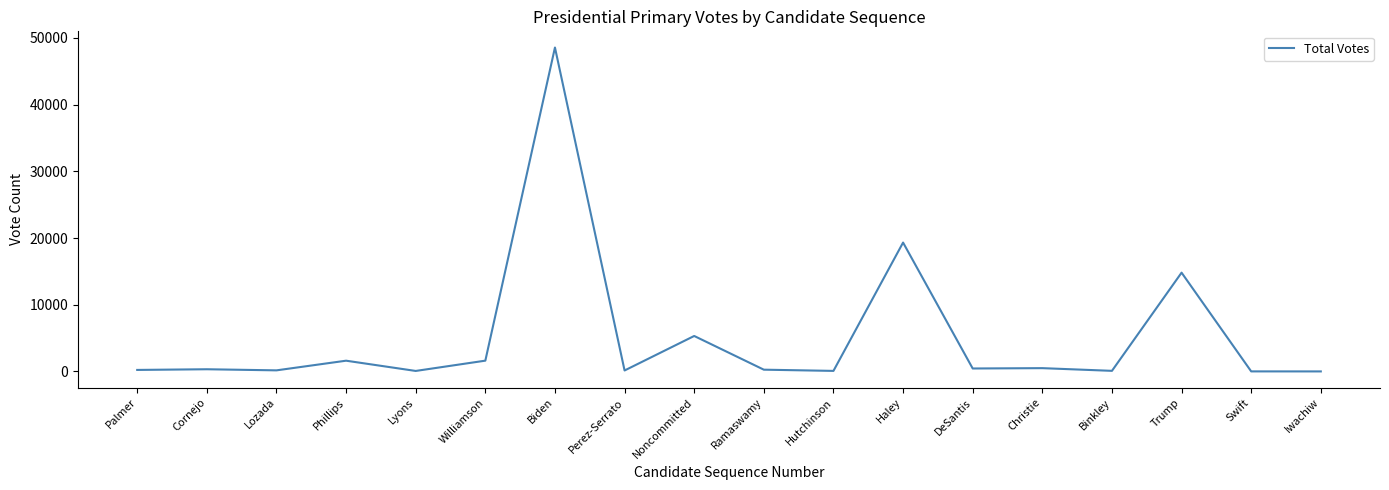

The value at Noncommitted is 5315. True or false?

True